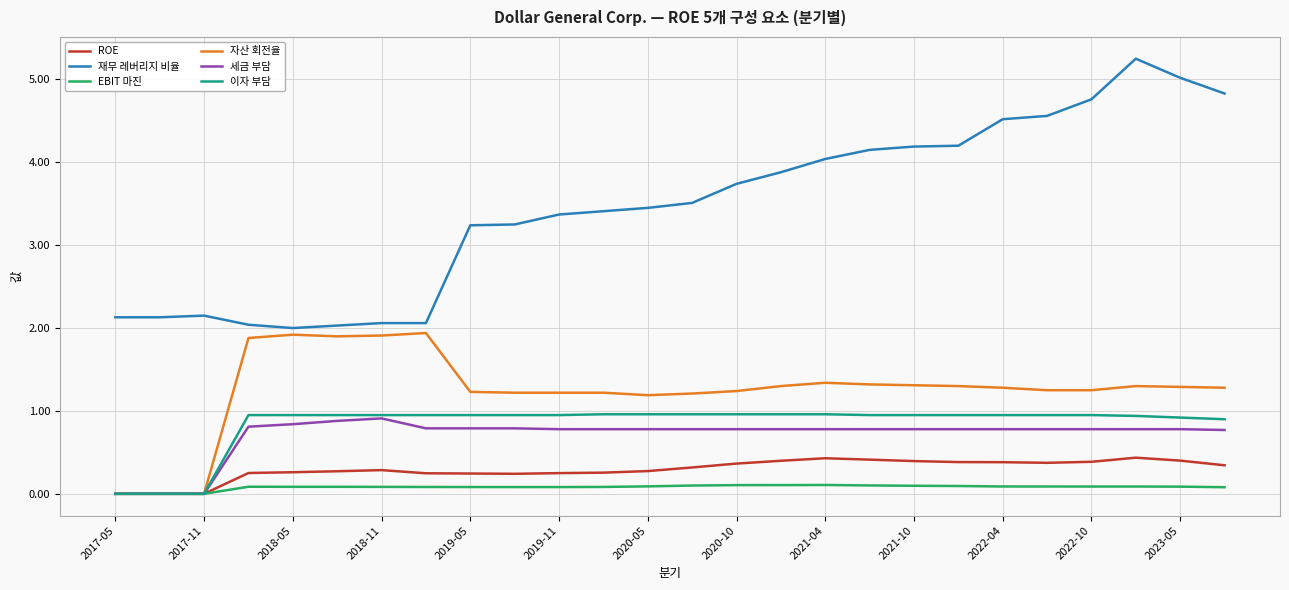

What are all the series names shown in the legend?

ROE, 재무 레버리지 비율, EBIT 마진, 자산 회전율, 세금 부담, 이자 부담